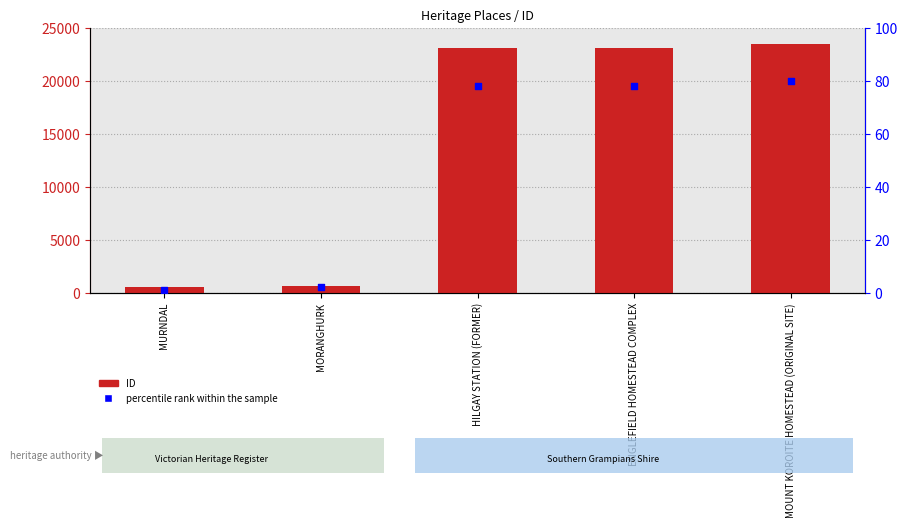

At how many categories does at least one series exceed 1909?

3